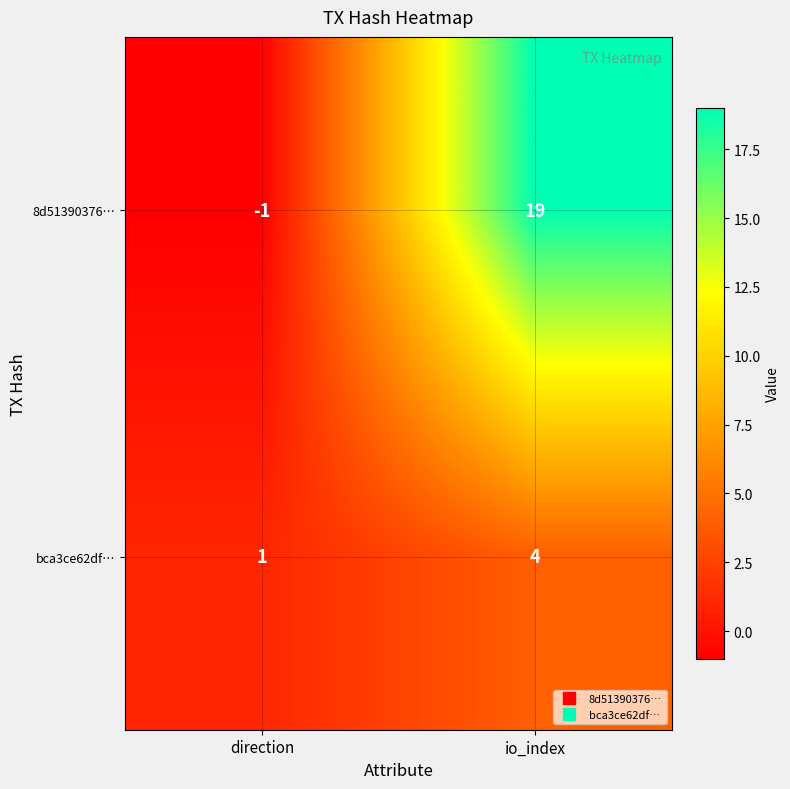

Reading left to right, what are all the values shown in this chart?

8d51390376…: direction=-1	io_index=19
bca3ce62df…: direction=1	io_index=4